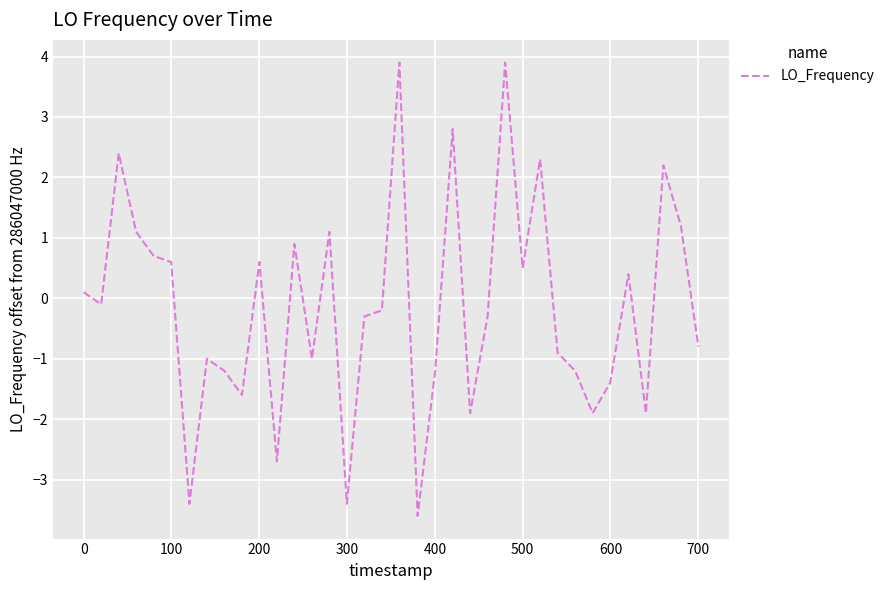

How many interior local valleys (lower than both neighbors) does the data have?

11